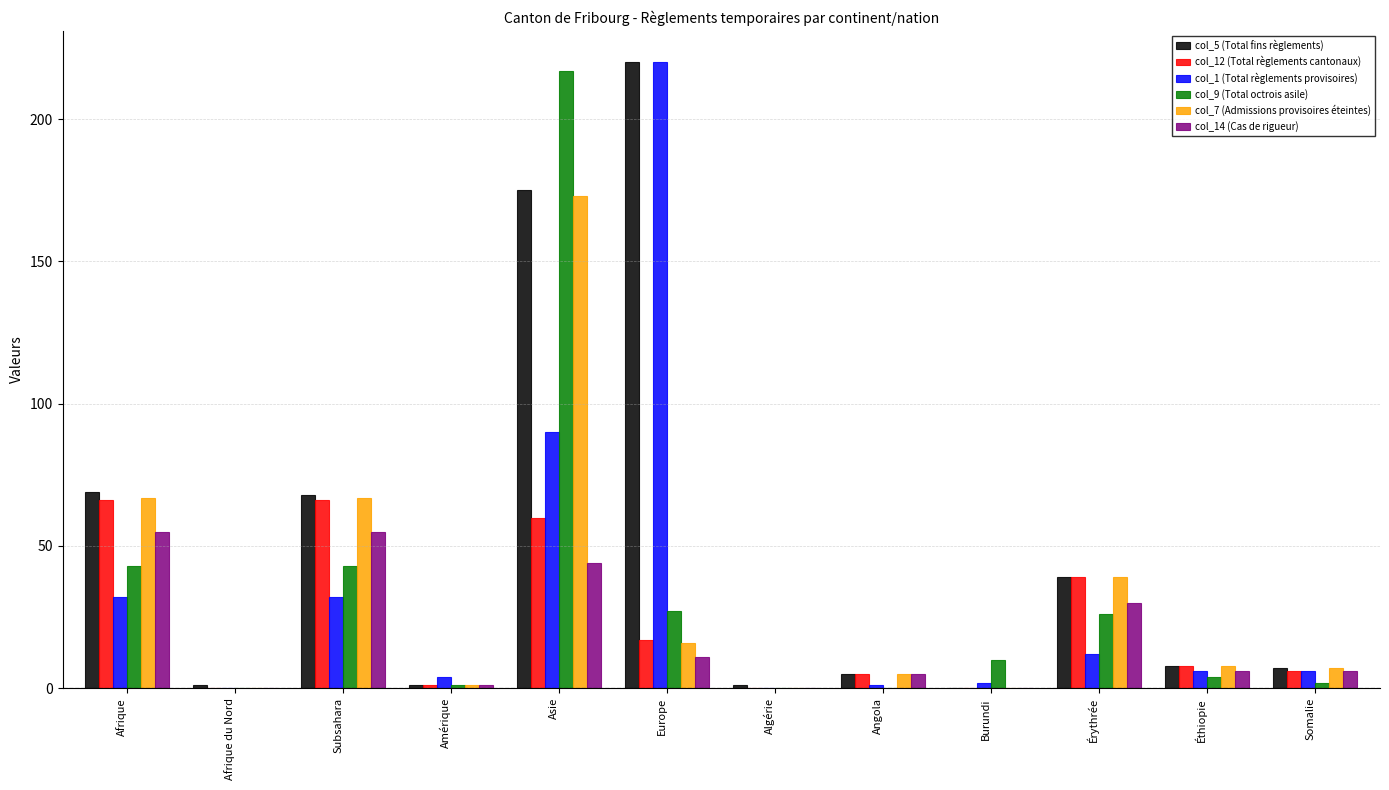

How many data points does each series have?

12